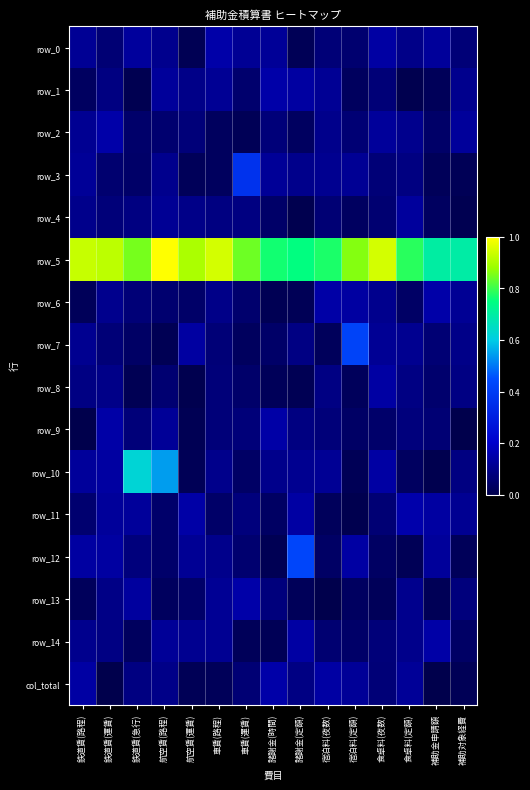

What is the greatest value displayed?

1.0